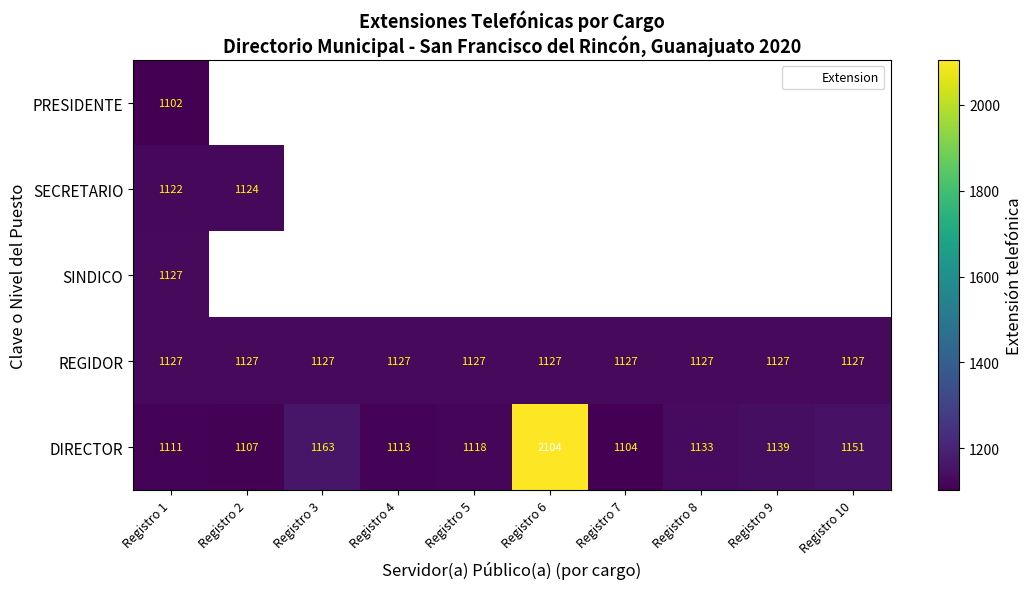

Rank the categories by DIRECTOR value from lowest to highest.

Registro 7, Registro 2, Registro 1, Registro 4, Registro 5, Registro 8, Registro 9, Registro 10, Registro 3, Registro 6